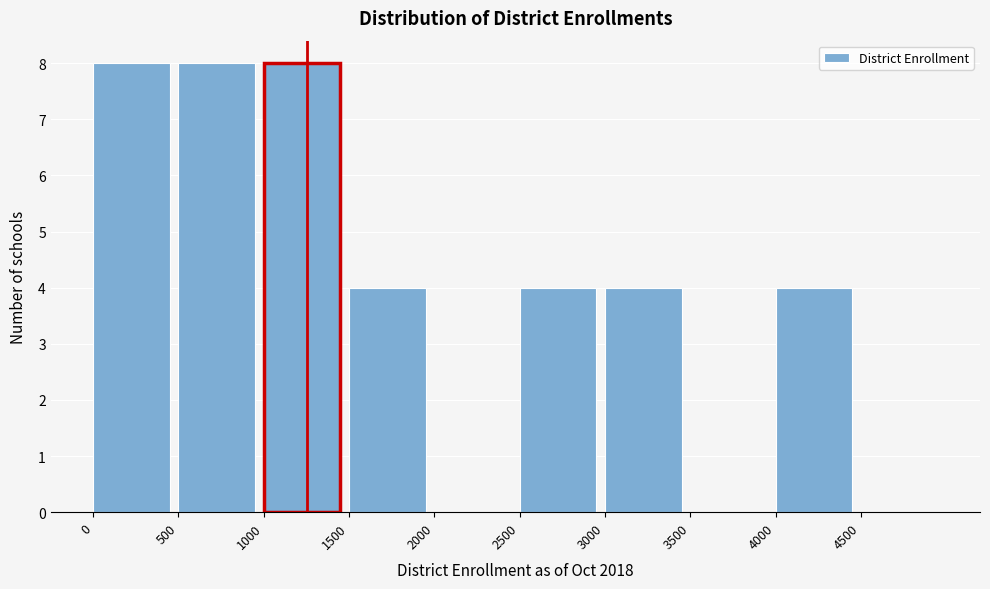

Reading left to right, list every bar in this chart as the range it spans on the x-axis followed by its height. The values are not printed on the chart, so give them approximately, as read against the axis.

0 to 500: 8
500 to 1000: 8
1000 to 1500: 8
1500 to 2000: 4
2000 to 2500: 0
2500 to 3000: 4
3000 to 3500: 4
3500 to 4000: 0
4000 to 4500: 4
4500 to 5000: 0